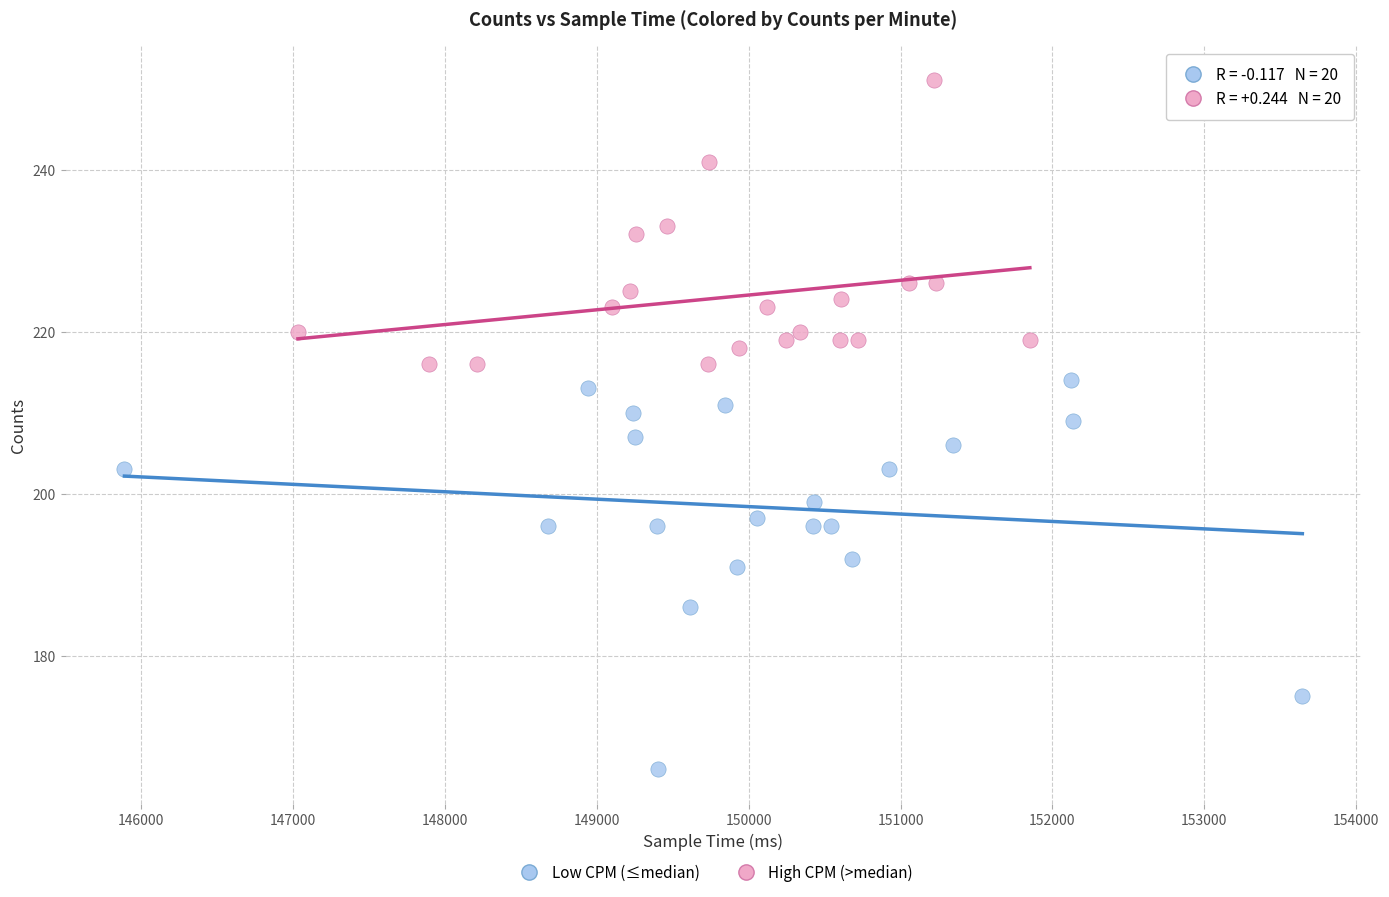

Which series reaches the minimum Y coordinate?

Low CPM (≤median)